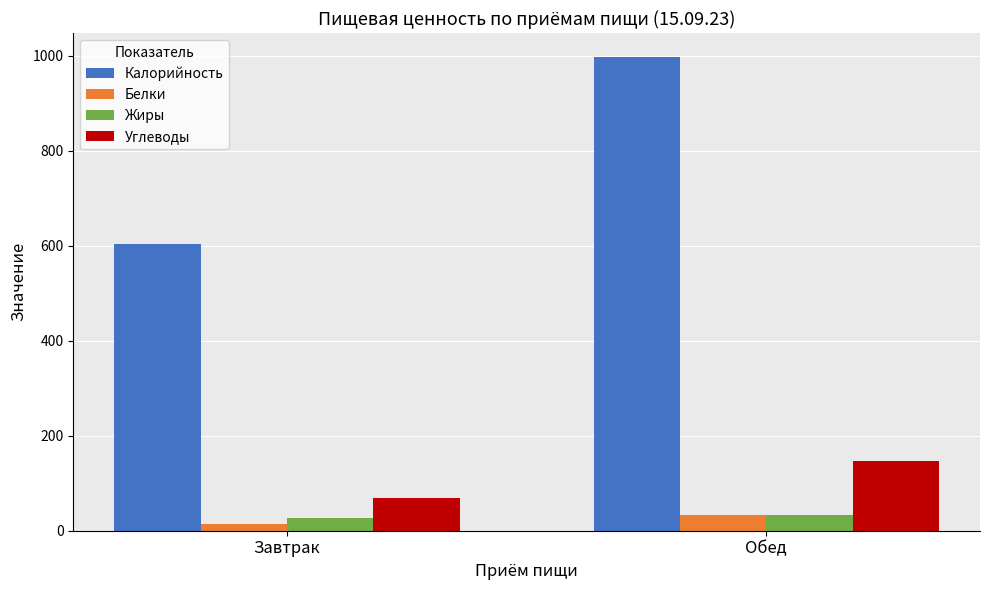

Between Завтрак and Обед, which series saw the biggest shift?

Калорийность